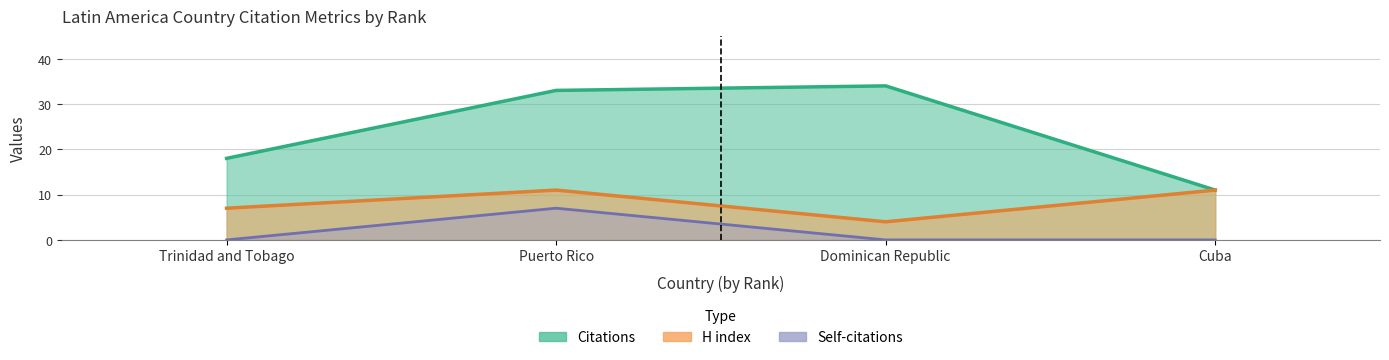

Where is the first local maximum for Citations?

Dominican Republic